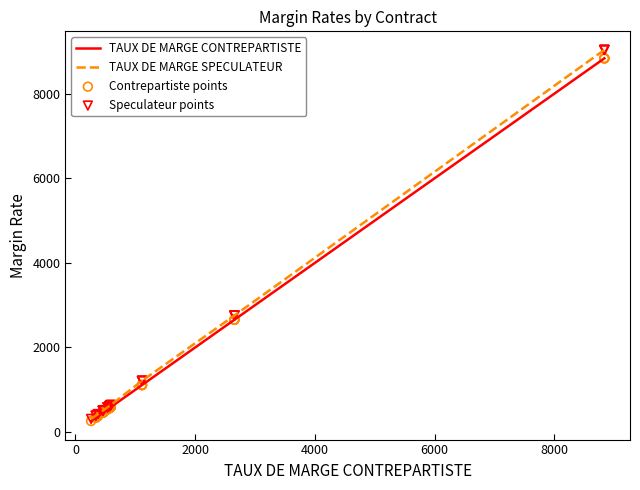

Which series reaches the maximum Y coordinate?

TAUX DE MARGE SPECULATEUR